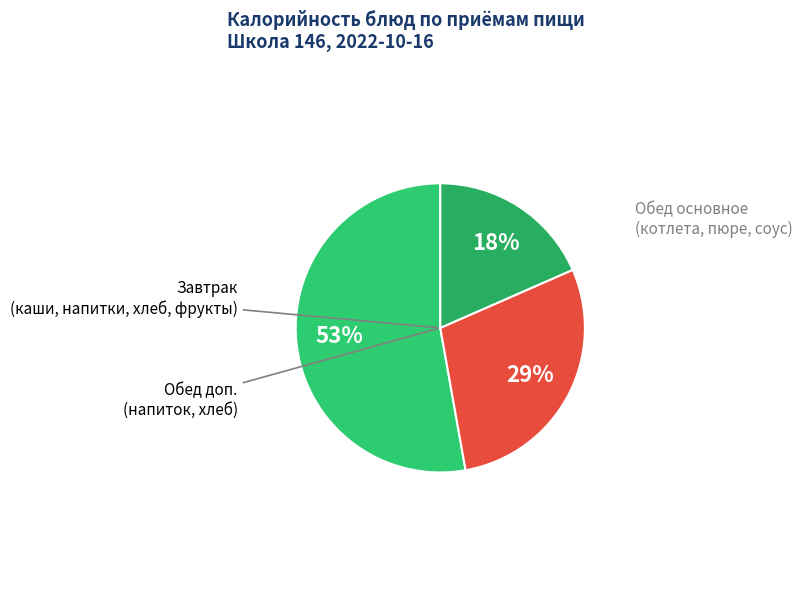

How many segments does this pie chart have?

3